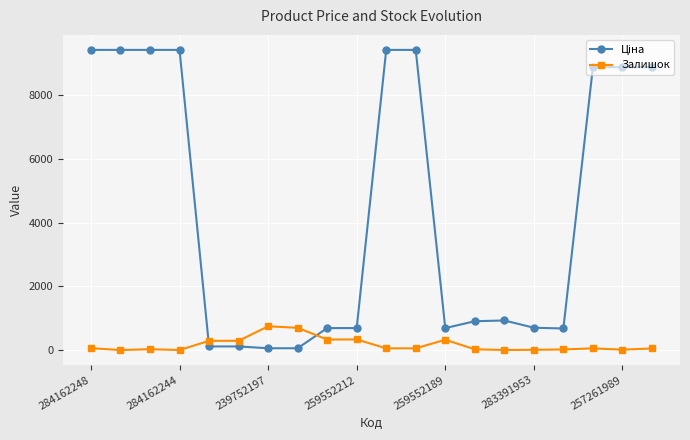

Does the chart have visible grid lines?

Yes